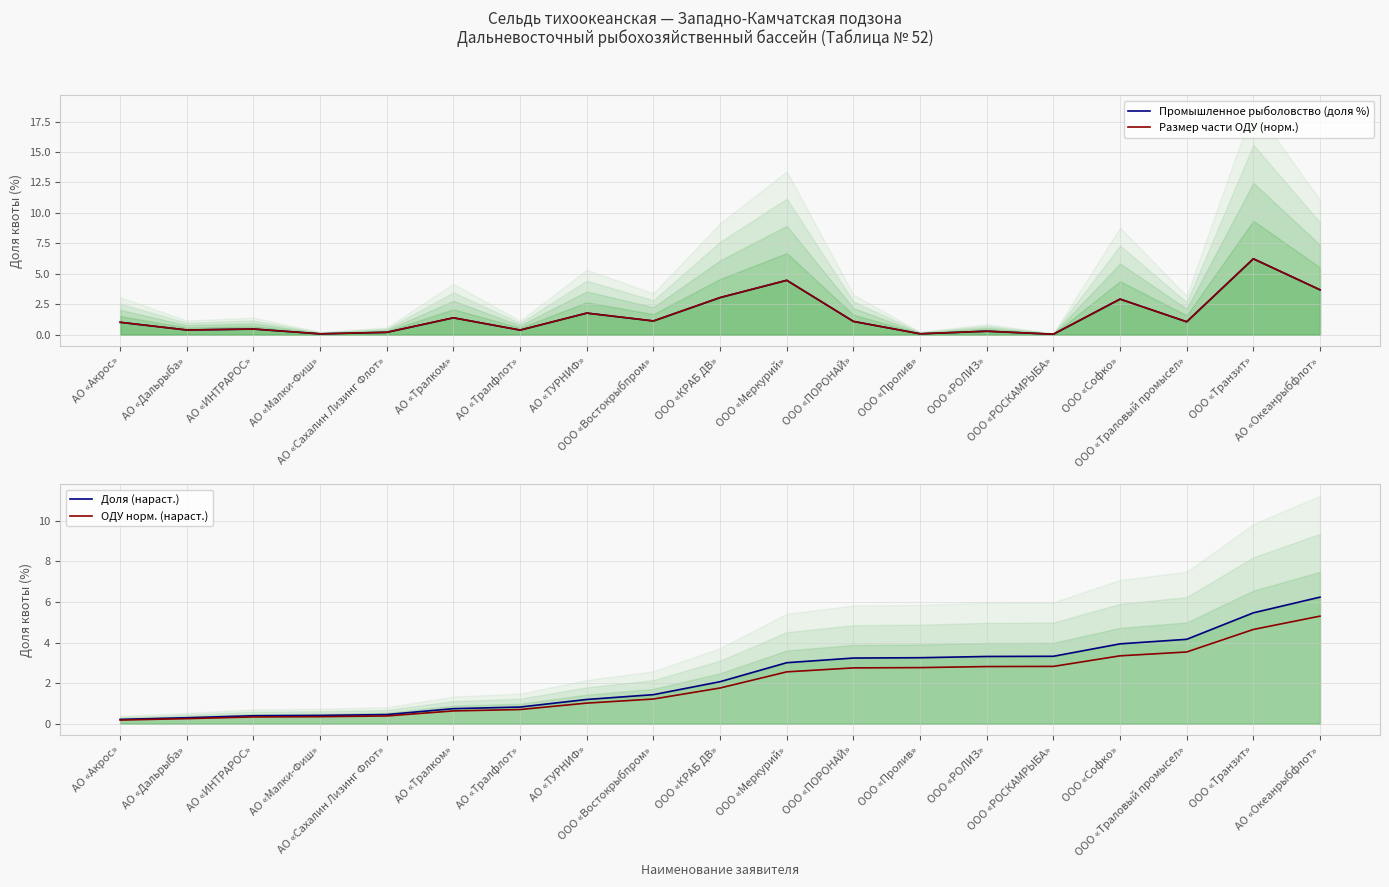

Is it true that Размер части ОДУ (норм.) equals 2.9 at ООО «Софко»?

True